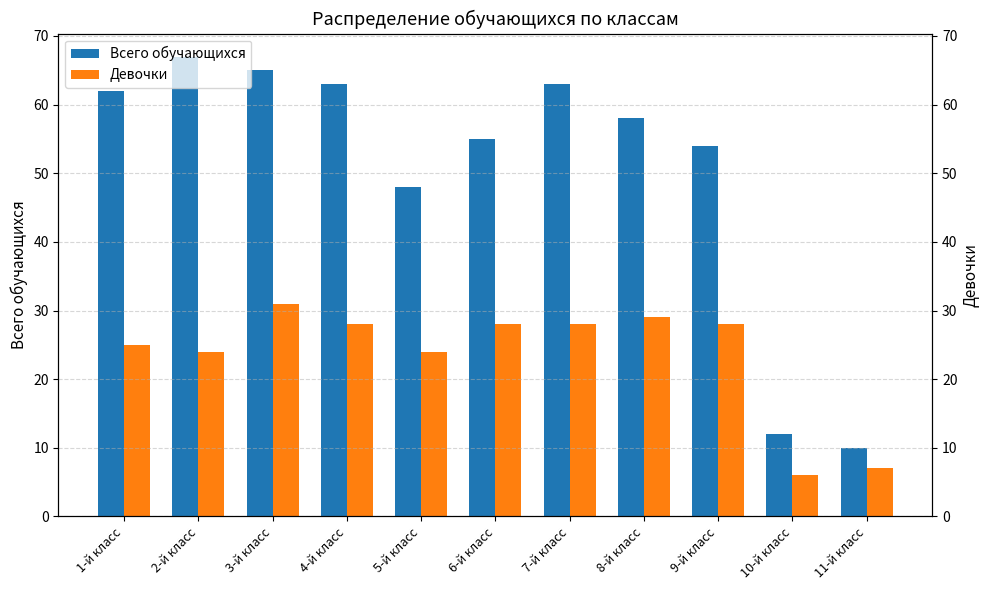

How many bars are there in each group?

2